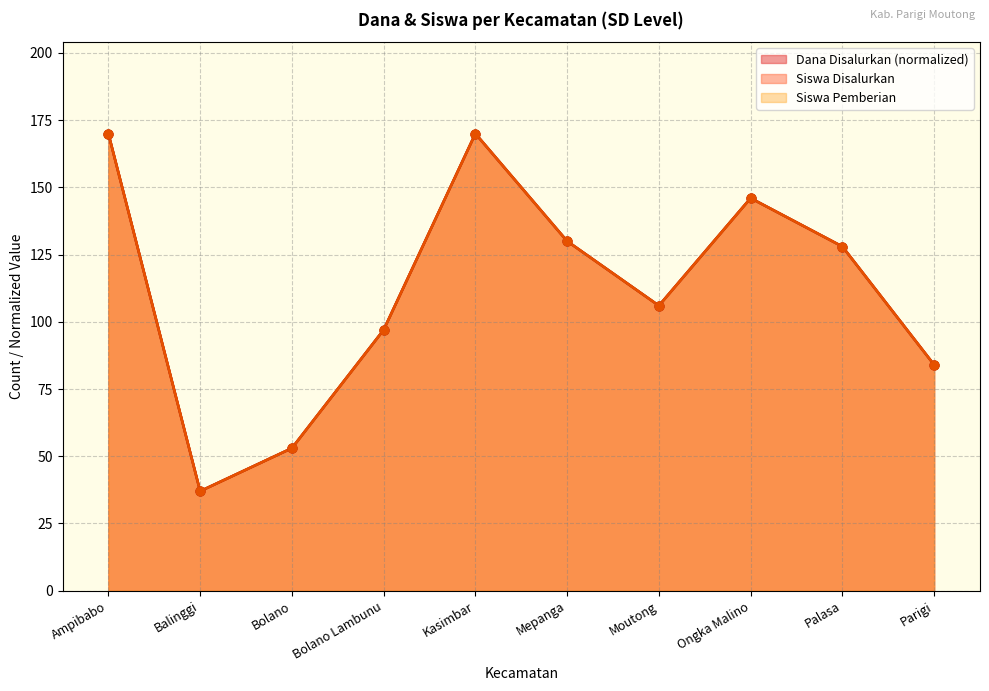

What are all the series names shown in the legend?

Dana Disalurkan, Siswa Disalurkan, Siswa Pemberian